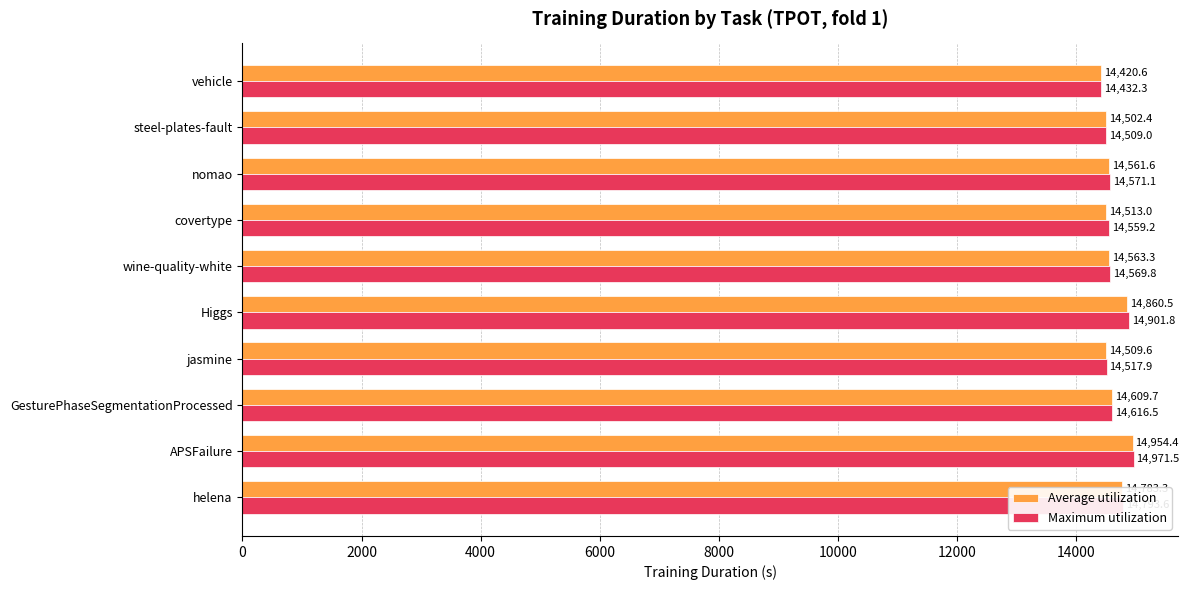

What is the sum of all Average utilization values?

146278.4